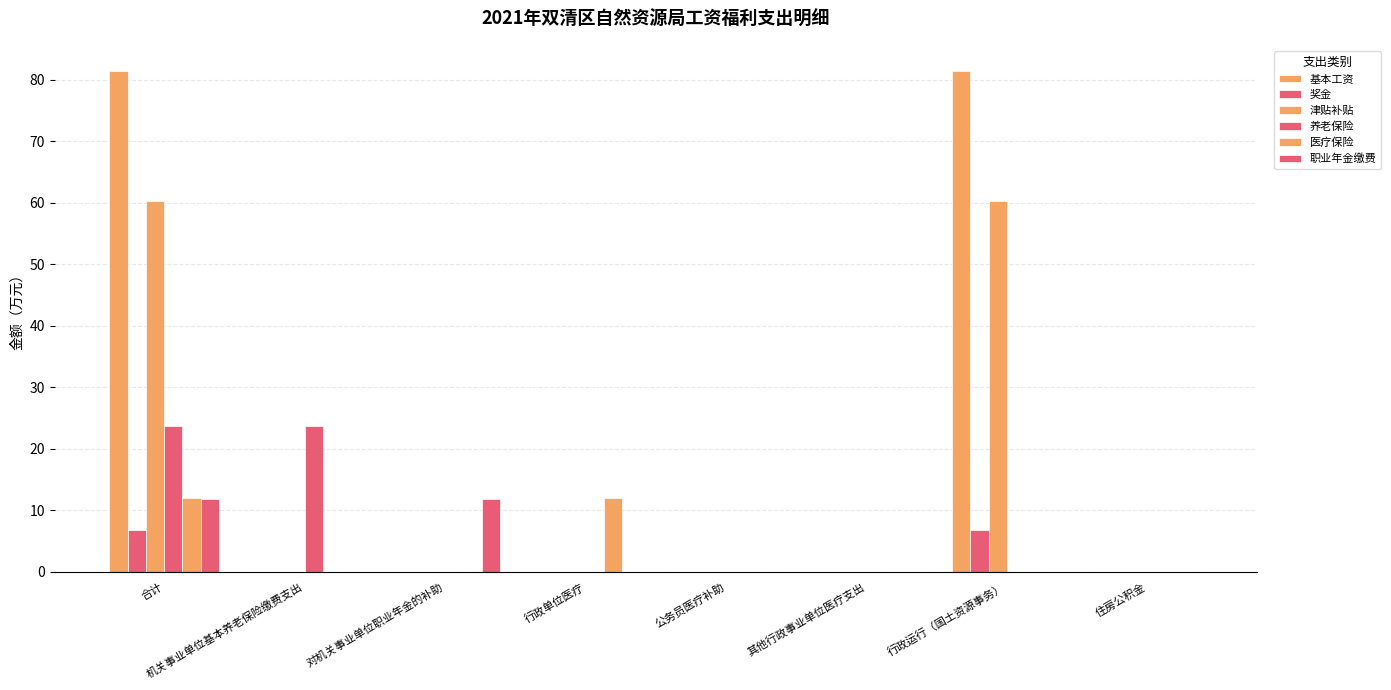

At 其他行政事业单位医疗支出, list the series in order from smallest to largest.

基本工资, 奖金, 津贴补贴, 养老保险, 医疗保险, 职业年金缴费